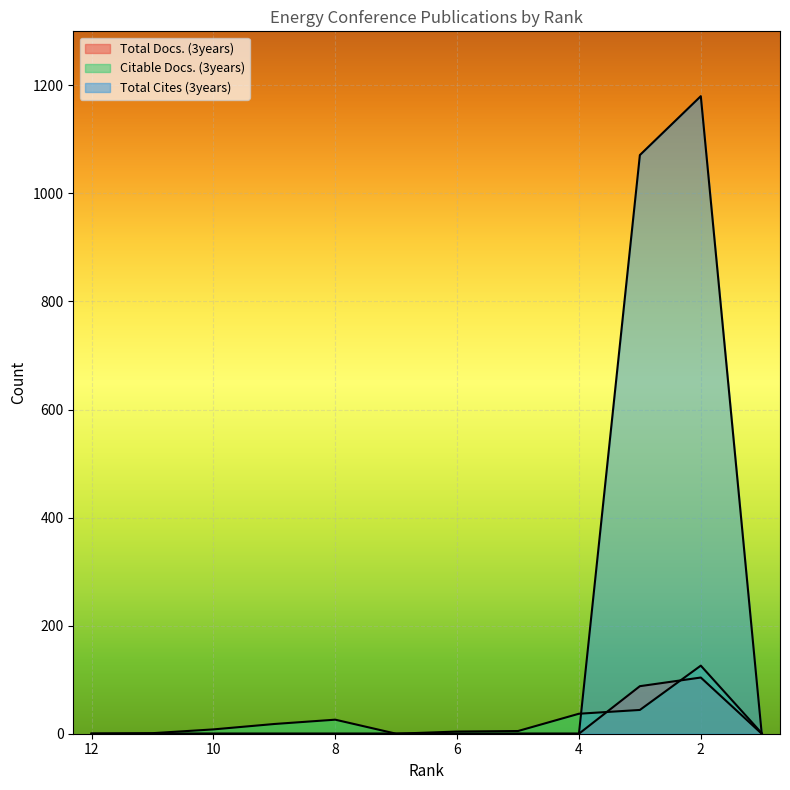

At which label does Total Cites (3years) reach its peak?

2